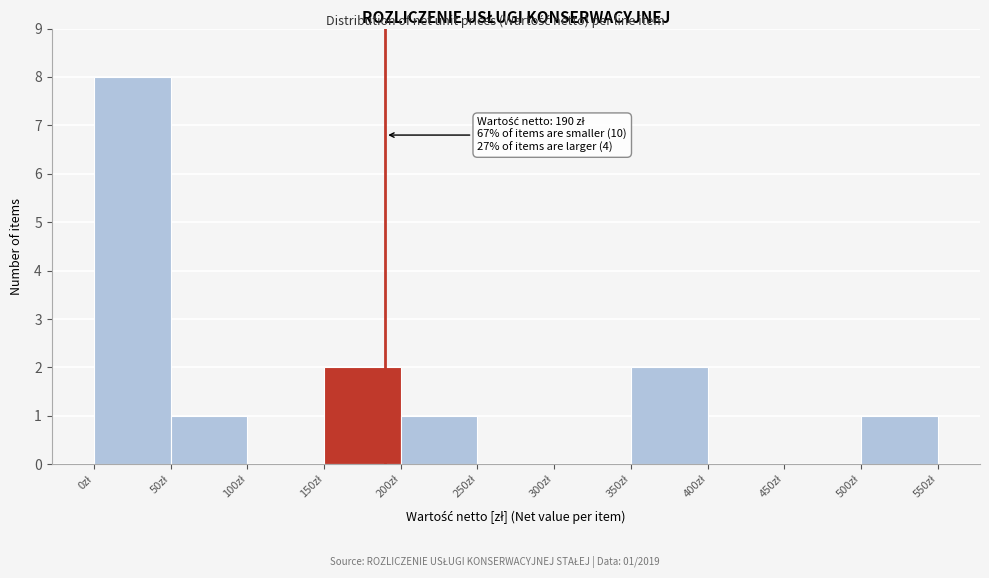

Which range on the x-axis has the tallest bar?

0 to 50